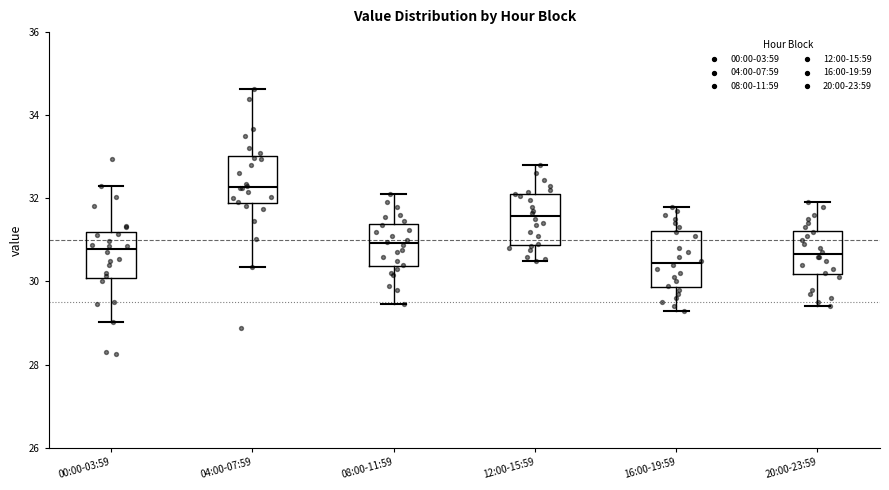

Where does the upper whisker of the box for 20:00-23:59 end on the y-axis? The values are not printed on the chart, so give them approximately, as read against the axis.

32.0